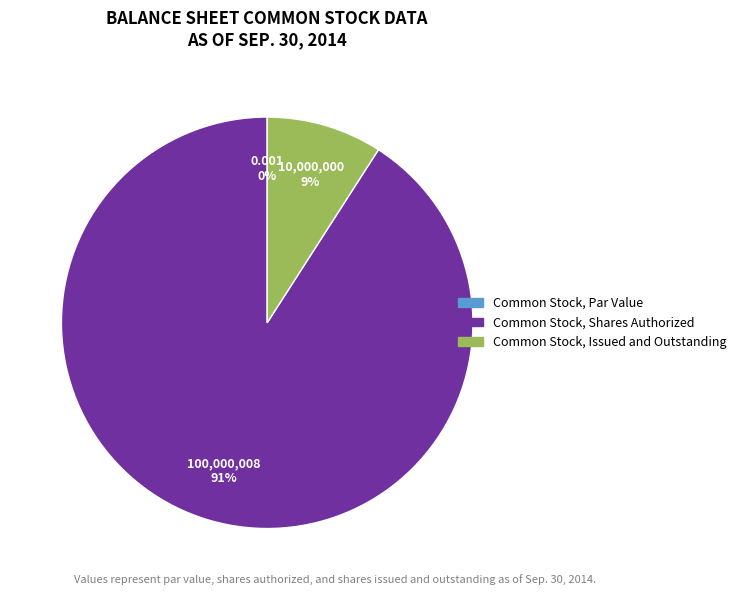

Rank the categories by value from lowest to highest.

Common Stock, Par Value, Common Stock, Issued and Outstanding, Common Stock, Shares Authorized